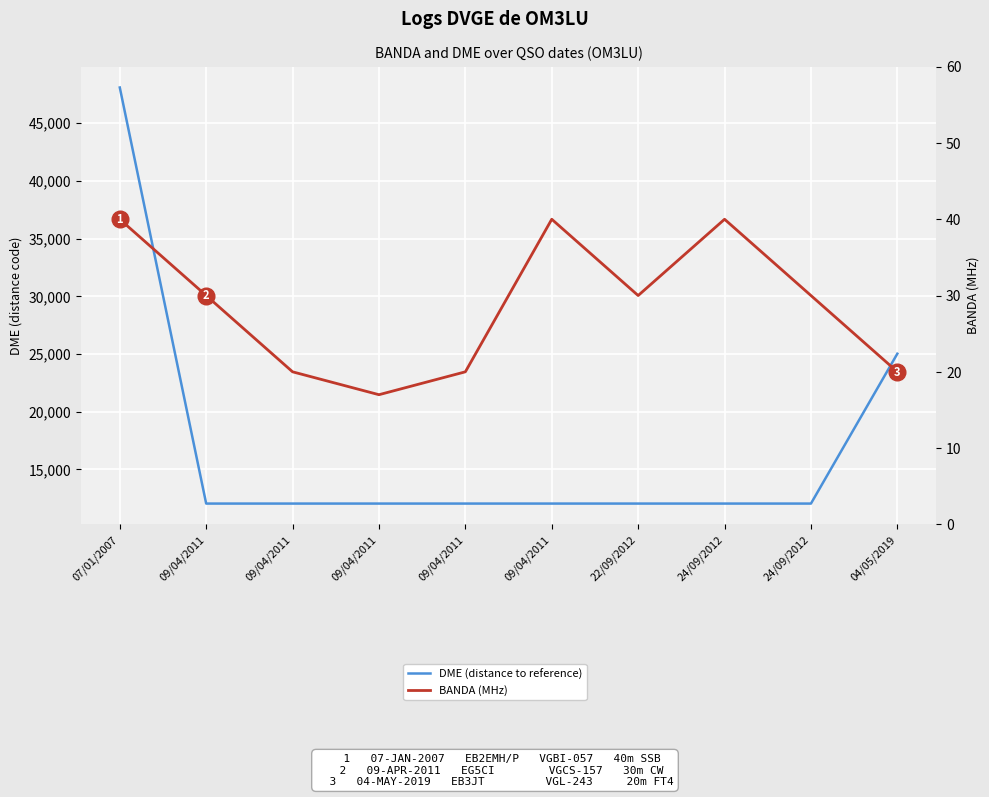

The BANDA (MHz) series shows 22 at 09/04/2011. True or false?

False